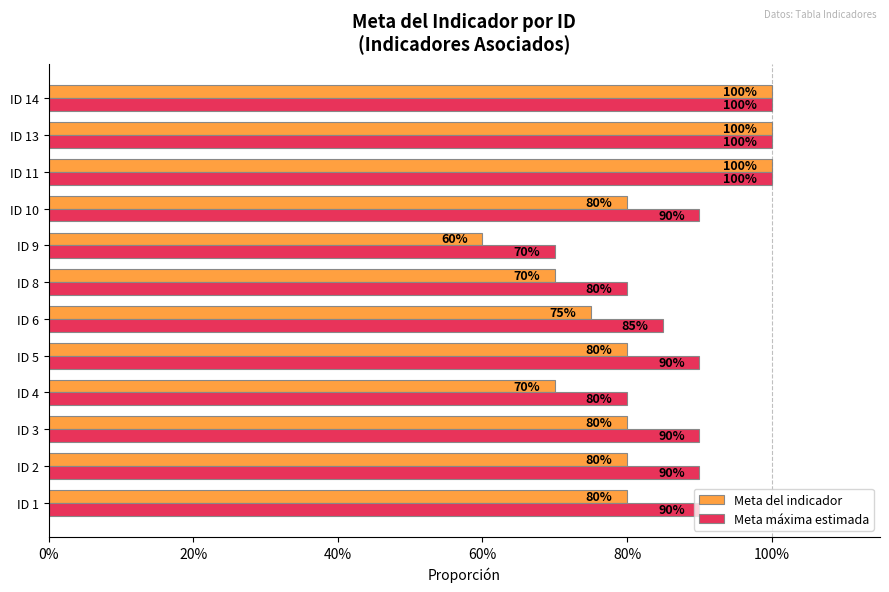

What is the average value of the Meta del indicador series?

0.8